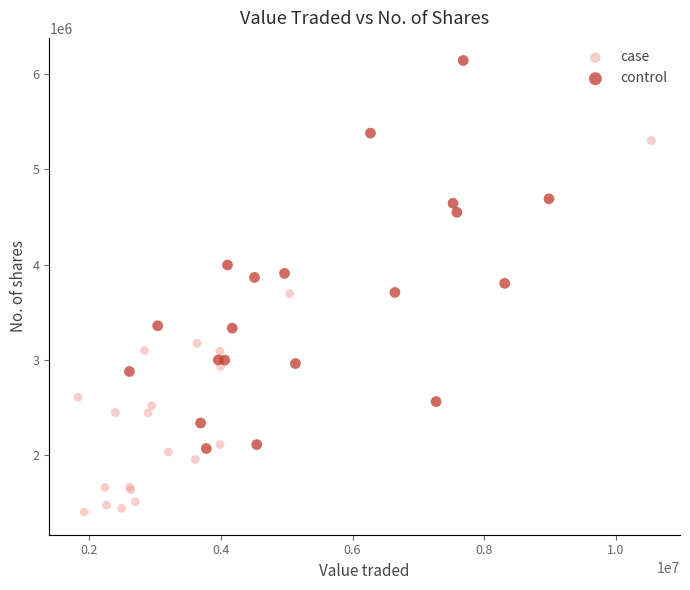

Which series reaches the minimum Y coordinate?

case